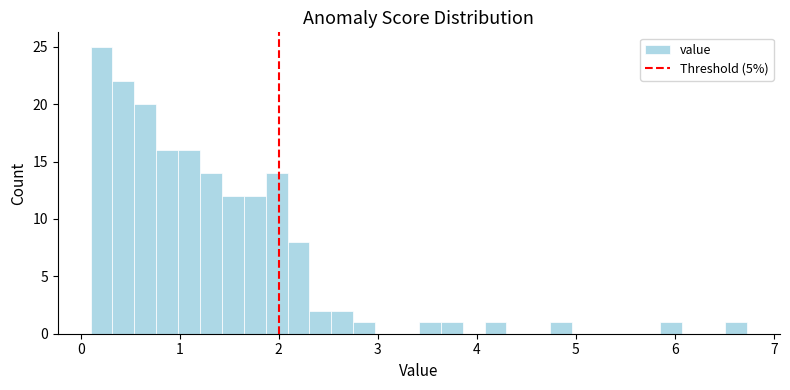

Read against the x-axis, roughly where is the centre of the tallest bar?

0.2